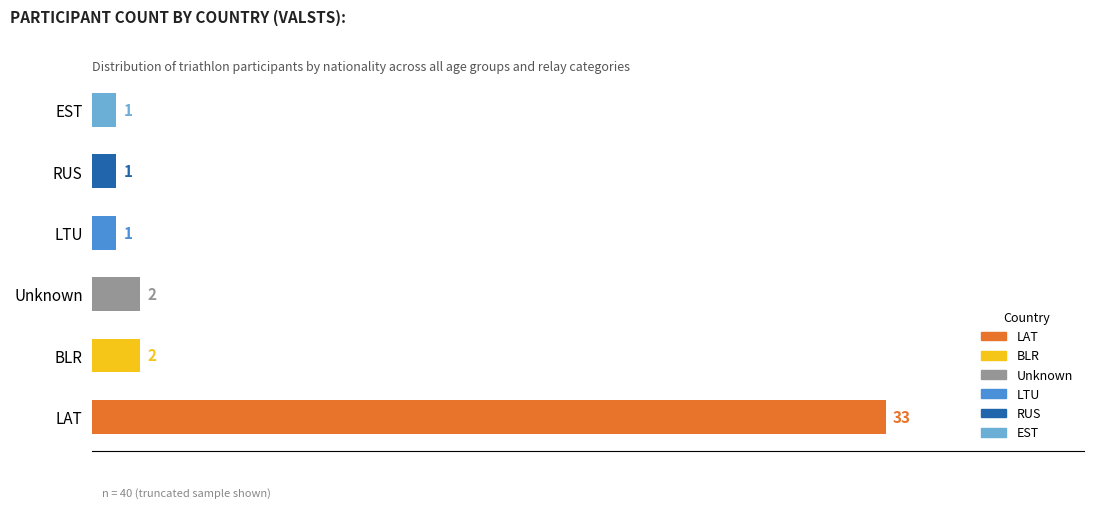

What is the change in value from LAT to EST?

-32